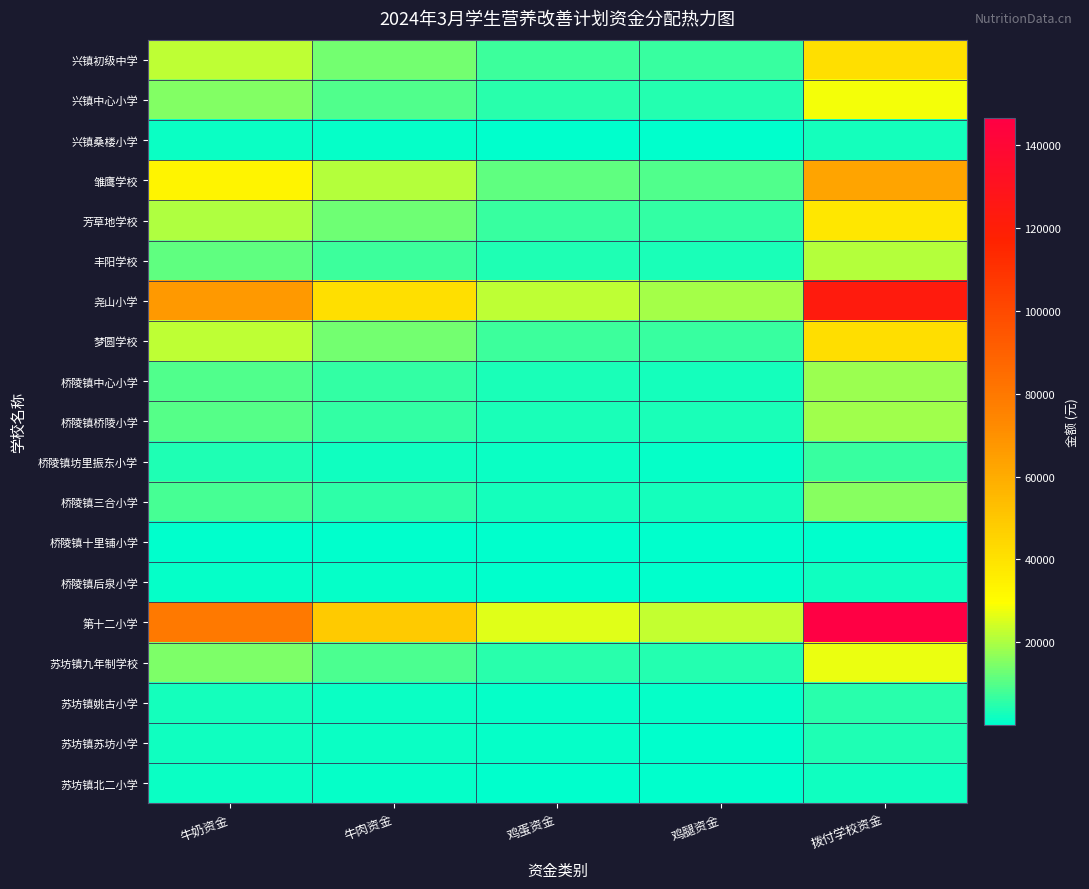

Reading right to left, transcribe all the data shown in this chart.

兴镇初级中学: 拨付学校资金=41100.2	鸡腿资金=6399.5	鸡蛋资金=7323.6	牛肉资金=13654.1	牛奶资金=22032.7
兴镇中心小学: 拨付学校资金=28369.6	鸡腿资金=4417.3	鸡蛋资金=5055.1	牛肉资金=9424.8	牛奶资金=15208.2
兴镇桑楼小学: 拨付学校资金=2384.0	鸡腿资金=371.2	鸡蛋资金=424.8	牛肉资金=792.0	牛奶资金=1278.0
雏鹰学校: 拨付学校资金=62824.4	鸡腿资金=9684.7	鸡蛋资金=11155.2	牛肉资金=20797.9	牛奶资金=33402.7
芳草地学校: 拨付学校资金=38191.7	鸡腿资金=5946.6	鸡蛋资金=6805.3	牛肉资金=12687.8	牛奶资金=20473.6
丰阳学校: 拨付学校资金=21048.0	鸡腿资金=3252.8	鸡蛋资金=3746.7	牛肉资金=6985.4	牛奶资金=11272.0
尧山小学: 拨付学校资金=122822.2	鸡腿资金=19220.7	鸡蛋资金=21996.1	牛肉资金=41009.8	牛奶资金=66796.2
梦圆学校: 拨付学校资金=41347.0	鸡腿资金=6421.8	鸡蛋资金=7349.0	牛肉资金=13701.6	牛奶资金=22005.6
桥陵镇中心小学: 拨付学校资金=17972.8	鸡腿资金=2791.4	鸡蛋资金=3194.5	牛肉资金=5955.8	牛奶资金=9565.4
桥陵镇桥陵小学: 拨付学校资金=18642.0	鸡腿资金=2895.4	鸡蛋资金=3313.4	牛肉资金=6177.6	牛奶资金=9921.6
桥陵镇坊里振东小学: 拨付学校资金=6644.2	鸡腿资金=1031.9	鸡蛋资金=1180.9	牛肉资金=2201.8	牛奶资金=3536.2
桥陵镇三合小学: 拨付学校资金=15678.4	鸡腿资金=2435.1	鸡蛋资金=2786.7	牛肉资金=5195.5	牛奶资金=8344.3
桥陵镇十里铺小学: 拨付学校资金=191.2	鸡腿资金=29.7	鸡蛋资金=34.0	牛肉资金=63.4	牛奶资金=101.8
桥陵镇后泉小学: 拨付学校资金=2198.8	鸡腿资金=341.5	鸡蛋资金=390.8	牛肉资金=728.6	牛奶资金=1170.2
第十二小学: 拨付学校资金=146585.0	鸡腿资金=22710.7	鸡蛋资金=26159.2	牛肉资金=48771.4	牛奶资金=79068.7
苏坊镇九年制学校: 拨付学校资金=27320.6	鸡腿资金=4253.9	鸡蛋资金=4868.2	牛肉资金=9076.3	牛奶资金=14645.9
苏坊镇姚古小学: 拨付学校资金=4768.0	鸡腿资金=742.4	鸡蛋资金=849.6	牛肉资金=1584.0	牛奶资金=2556.0
苏坊镇苏坊小学: 拨付学校资金=3719.0	鸡腿资金=579.1	鸡蛋资金=662.7	牛肉资金=1235.5	牛奶资金=1993.7
苏坊镇北二小学: 拨付学校资金=2241.0	鸡腿资金=348.9	鸡蛋资金=399.3	牛肉资金=744.5	牛奶资金=1201.3